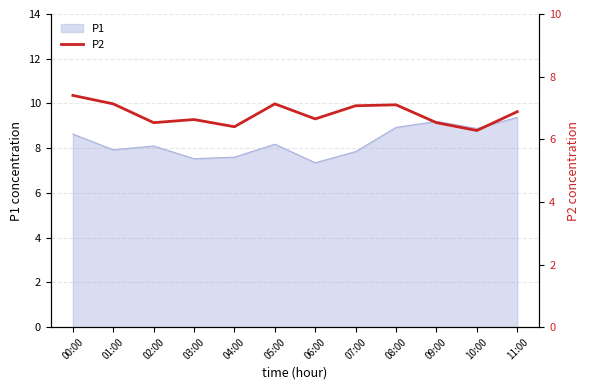

What is the minimum value shown in the chart?

6.3